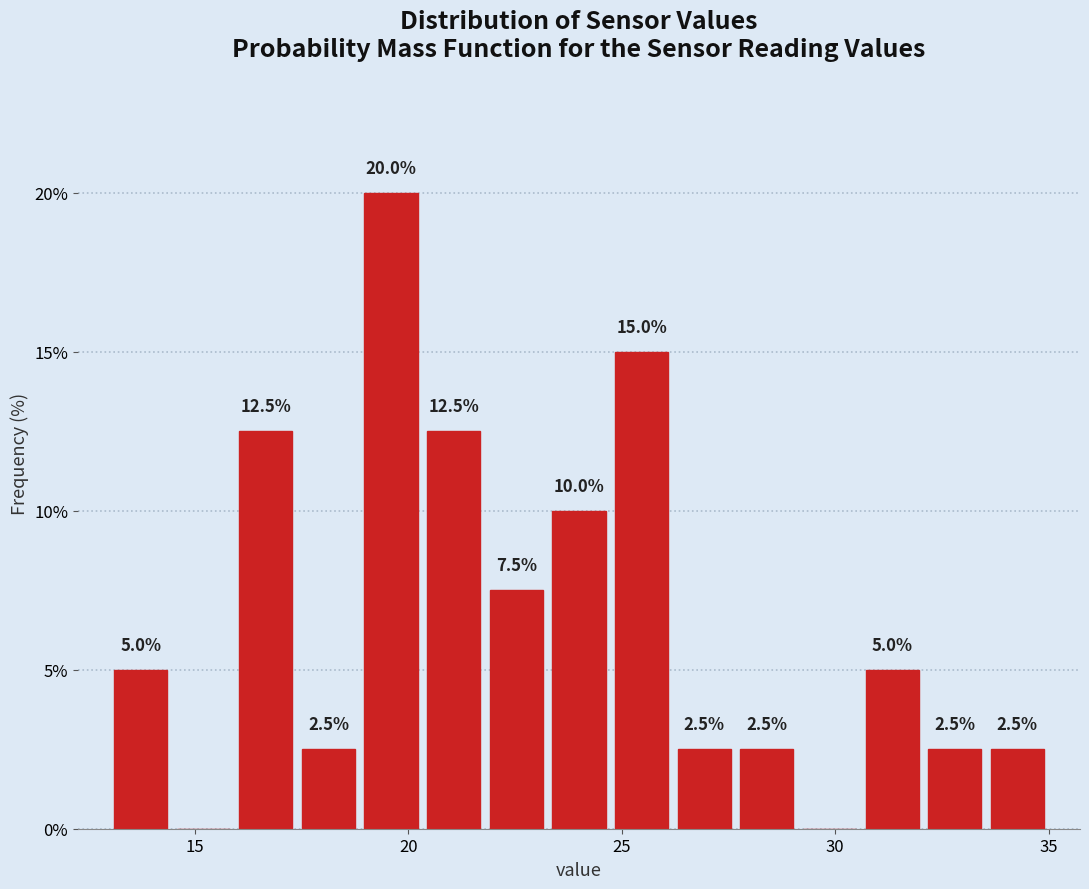

Read against the x-axis, roughly where is the centre of the tallest bar?

19.5